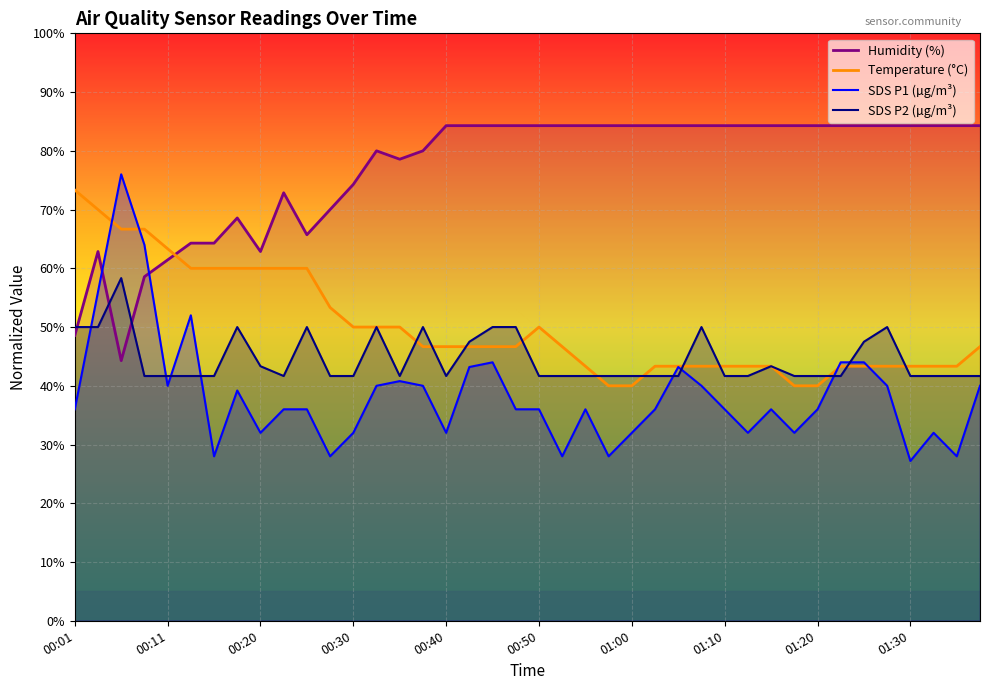

Which series has the largest total across all categories?

Humidity (%)